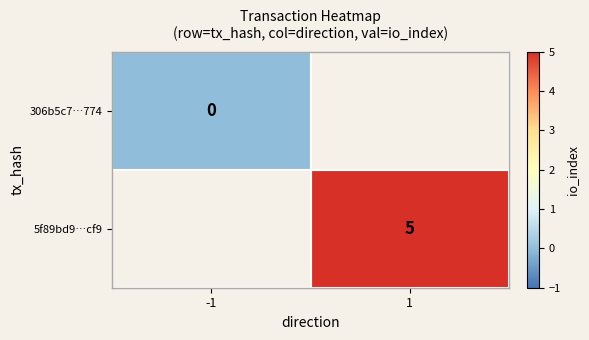

Is it true that 5f89bd9…cf9 equals 5 at 1?

True